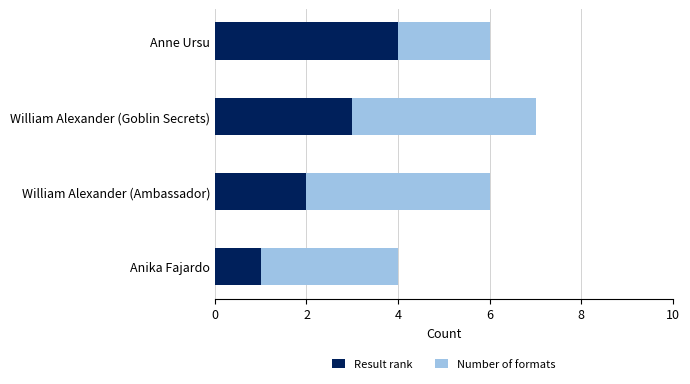

Is it true that Result rank equals 3 at William Alexander (Goblin Secrets)?

True